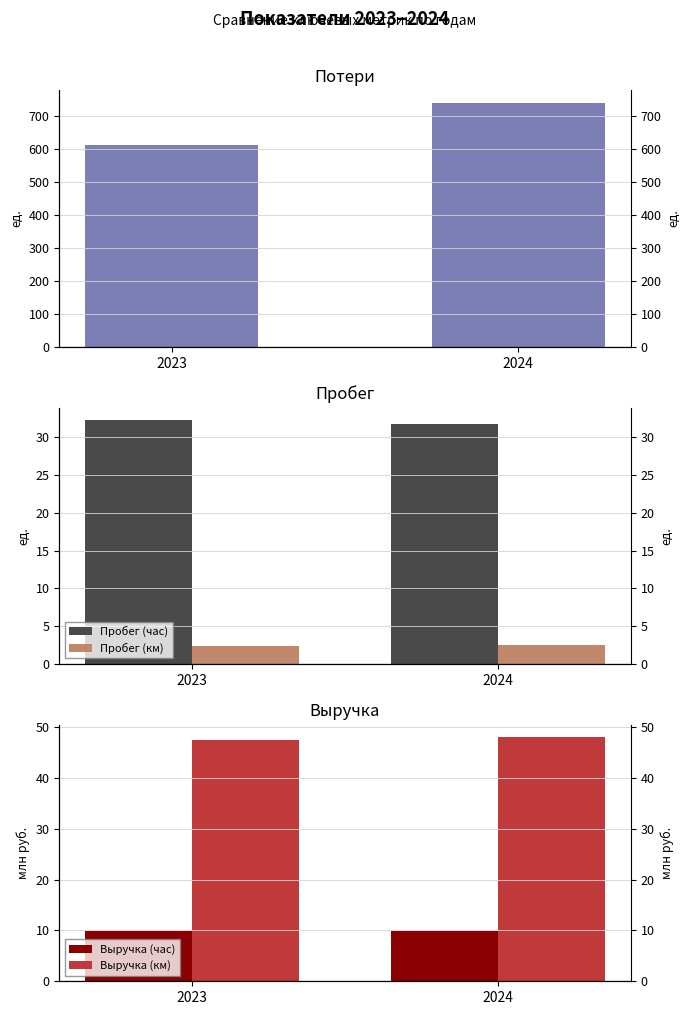

List the series in order of their peak value, lowest first.

Пробег (км), Выручка (час), Пробег (час), Выручка (км), Потери